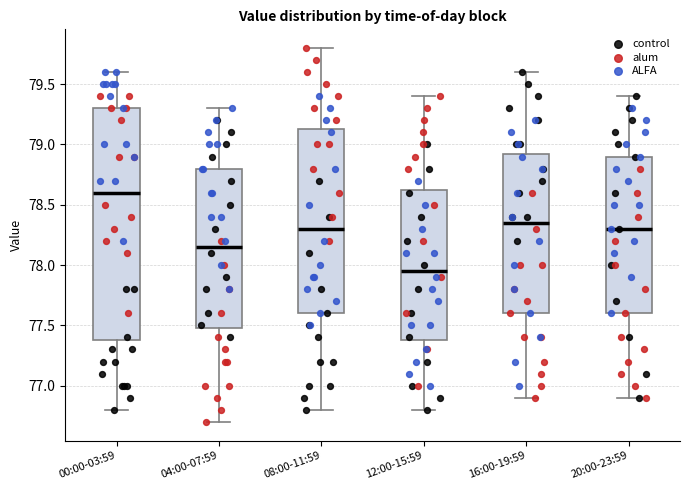

Which box is the tallest, from its lower edge to its upper edge?

00:00-03:59